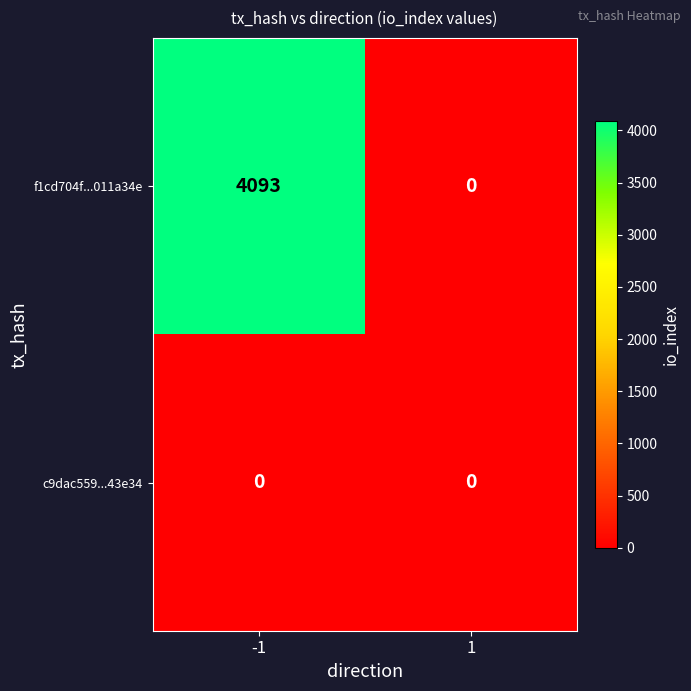

Which series has the widest spread of values?

f1cd704f...011a34e